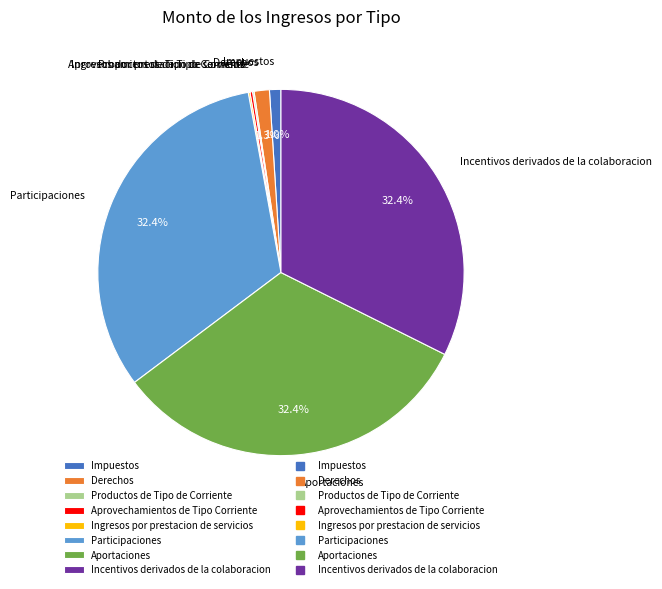

Does Aportaciones account for over 50% of the chart?

No